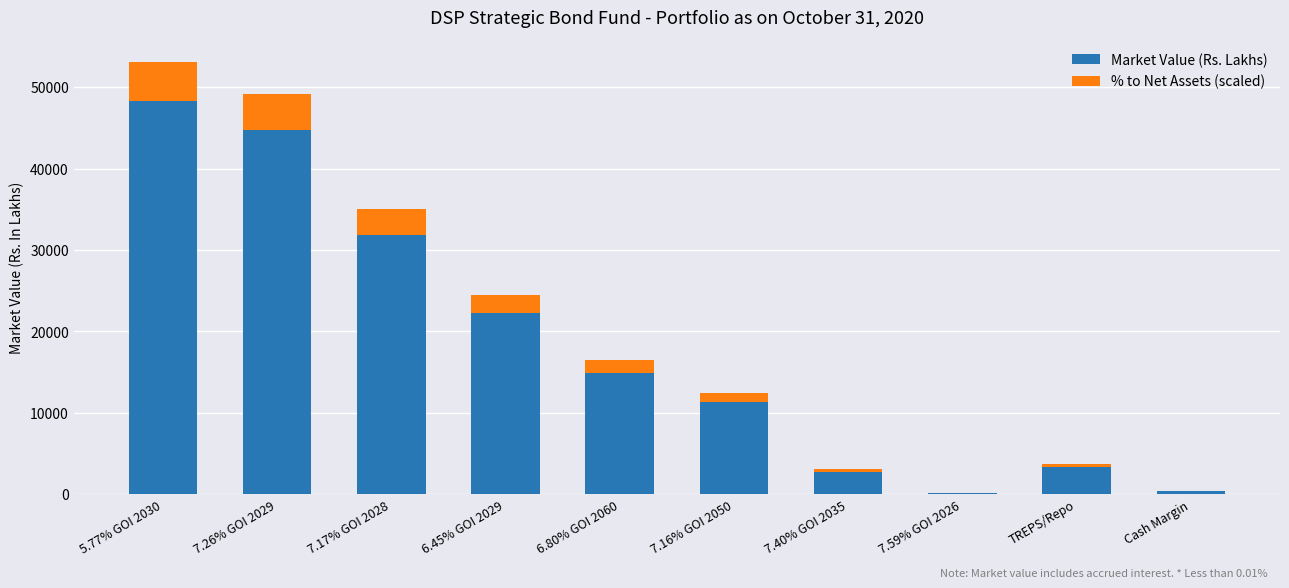

At which label is Market Value (Rs. Lakhs) closest to 24234?

6.45% GOI 2029